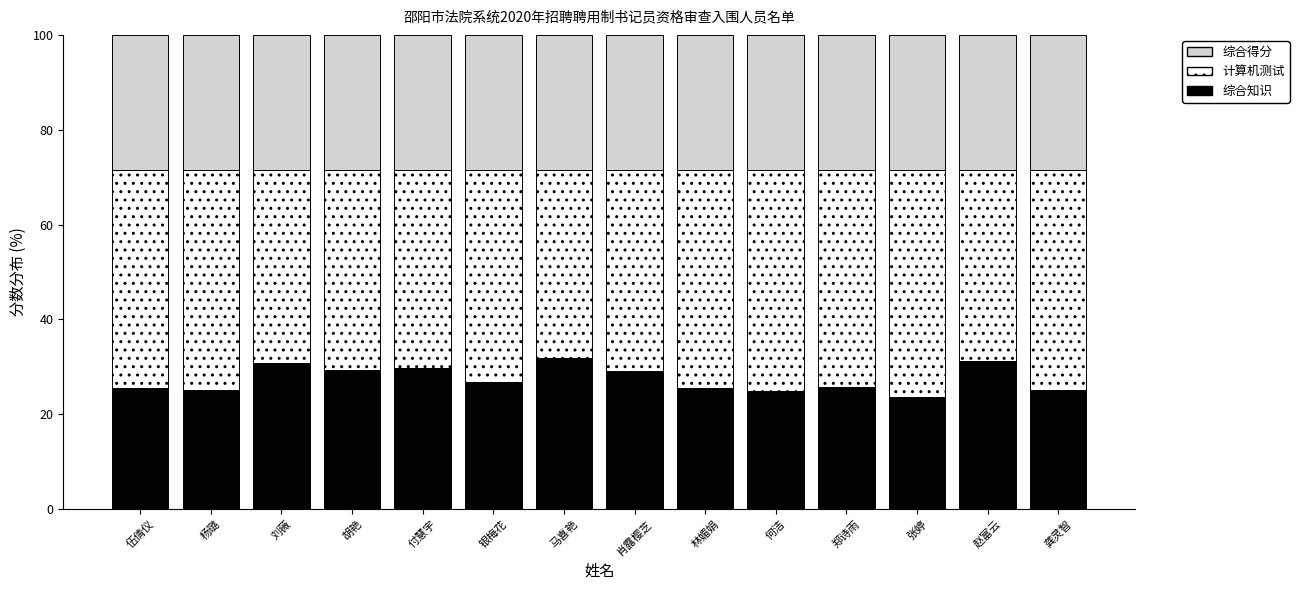

What is the highest value of the 综合知识 series?

31.8